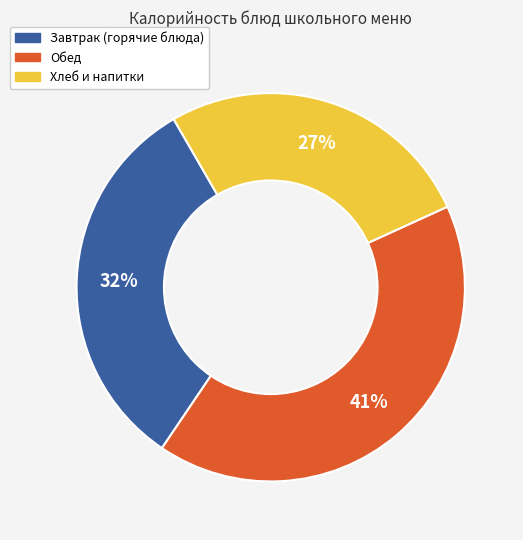

Is there any slice that represents more than half of the pie?

No